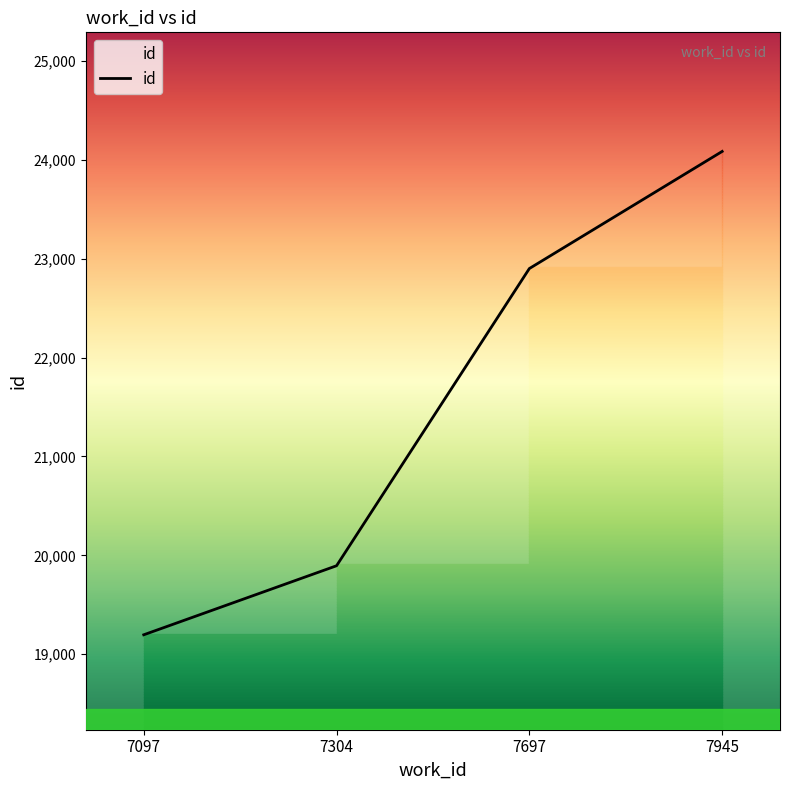

Does the chart have visible grid lines?

No